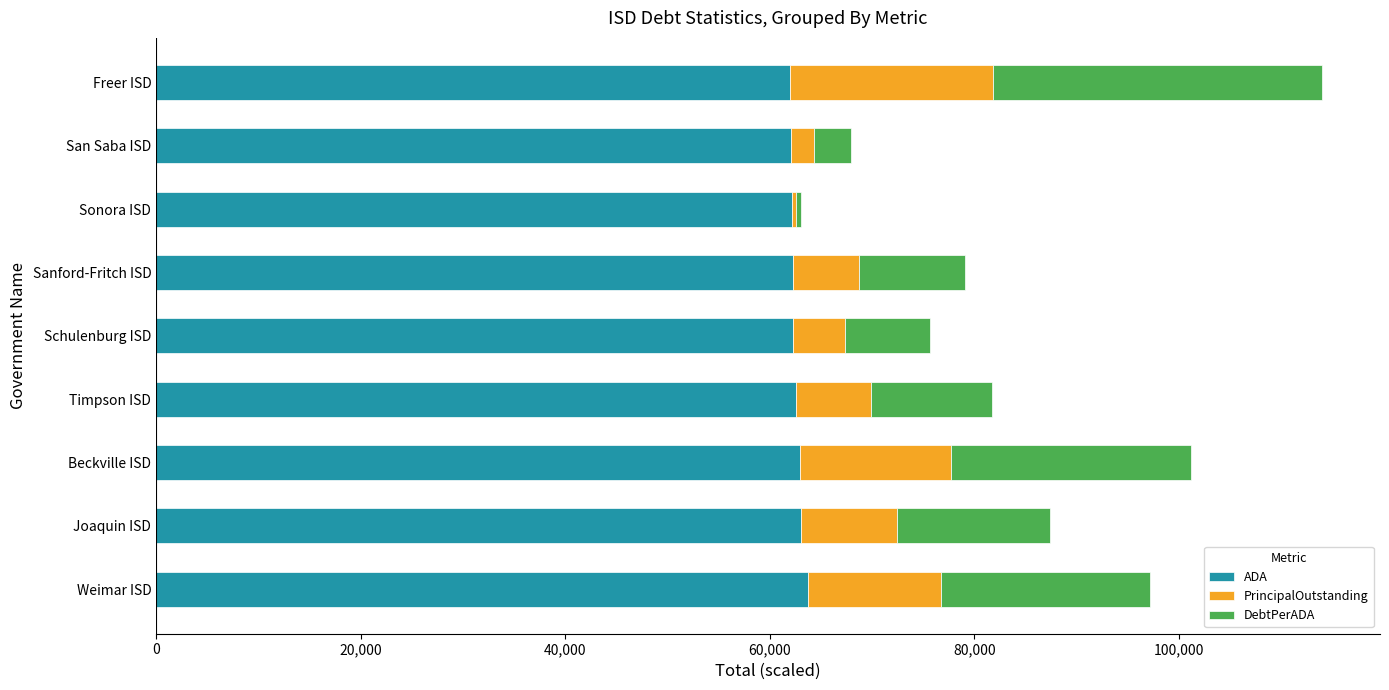

The ADA series shows 61963.0 at Freer ISD. True or false?

True